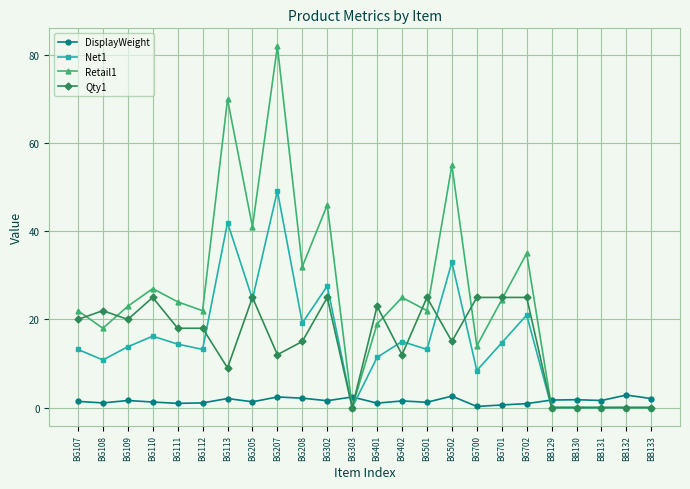

The Retail1 series shows 42.1 at BG303. True or false?

False